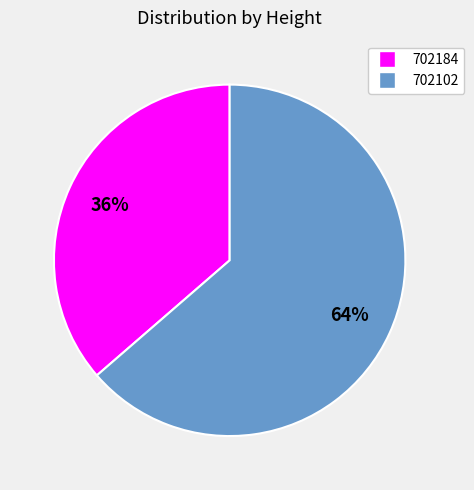

Do 702184 and 702102 together represent more than half of the pie?

Yes